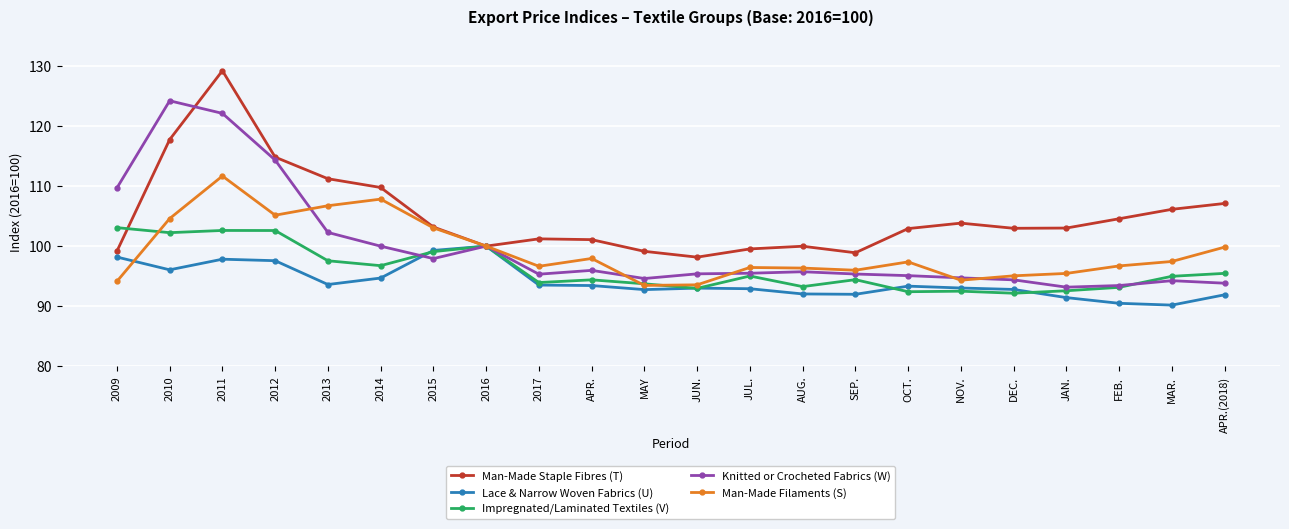

At which category does Man-Made Staple Fibres (T) reach its first local peak?

2011